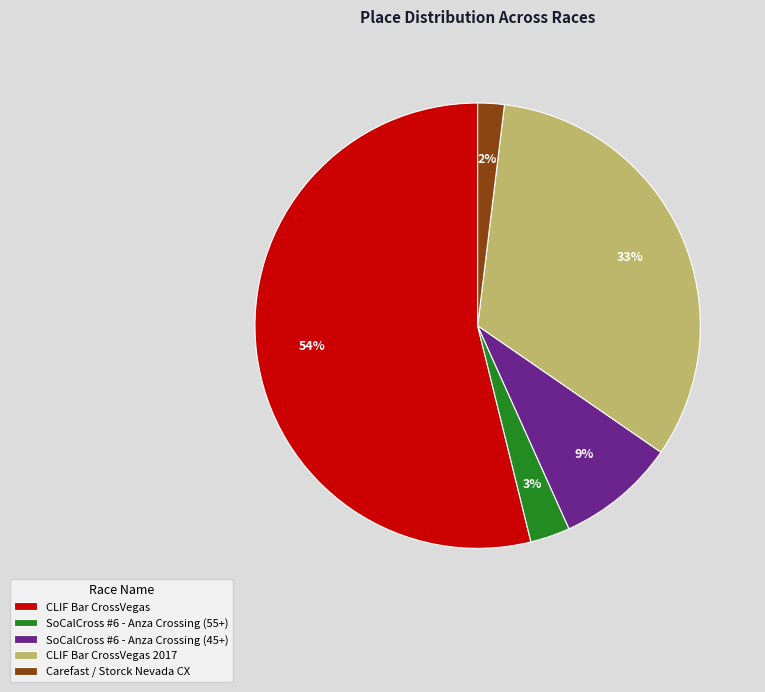

Is CLIF Bar CrossVegas 2017 the majority of the pie?

No